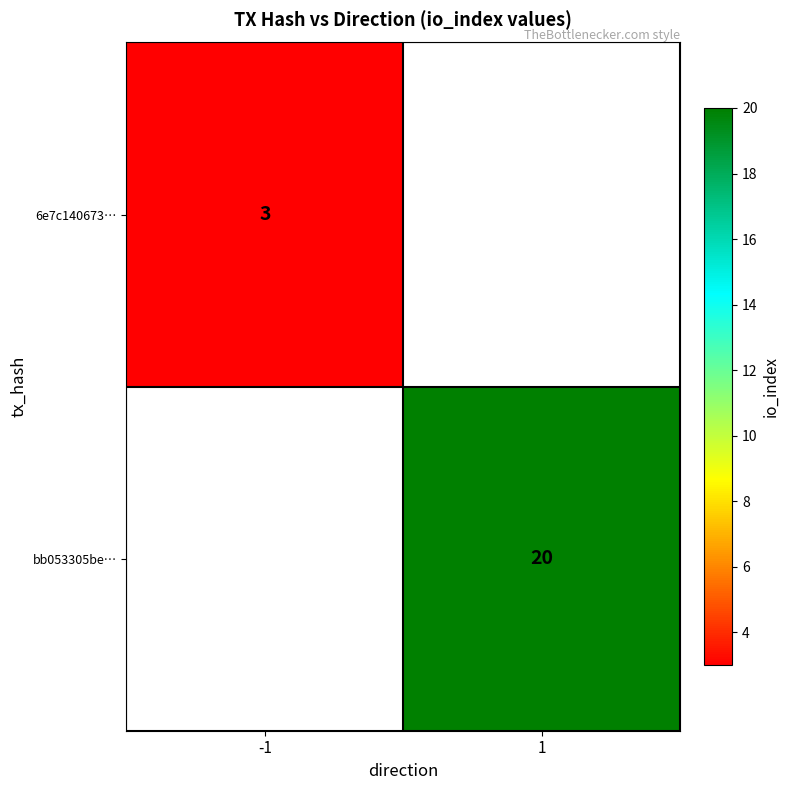

At which category is the sum across all series the highest?

1